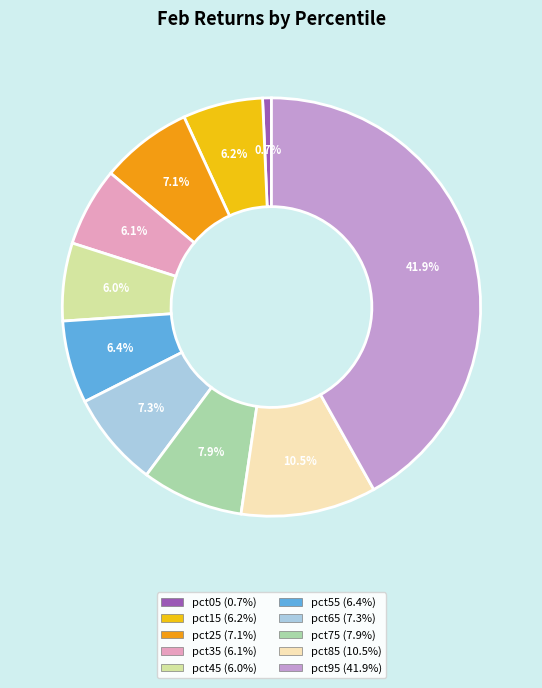

Does pct95 account for over 50% of the chart?

No